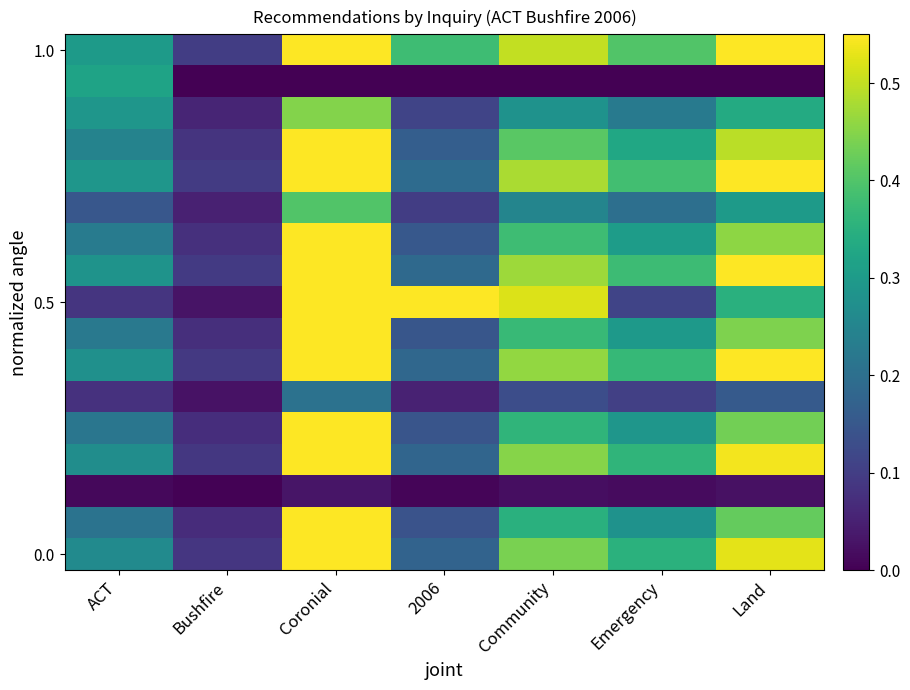

Which has a higher value, Bushfire or Community?

Community